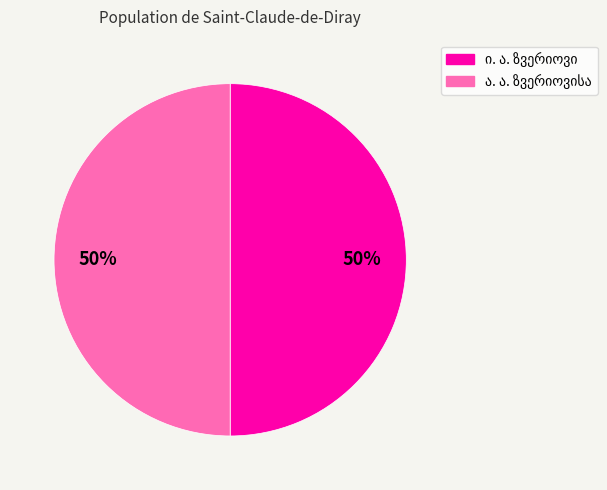

To the nearest percent, what is the average slice percentage?

50%